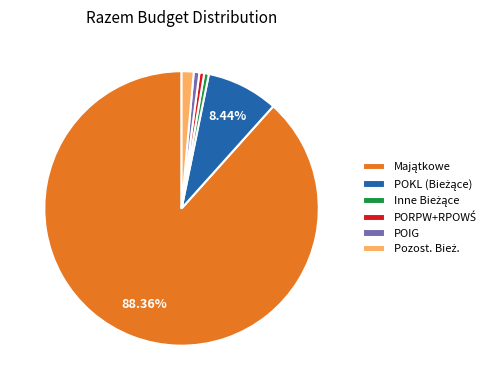

Does POIG account for over 50% of the chart?

No